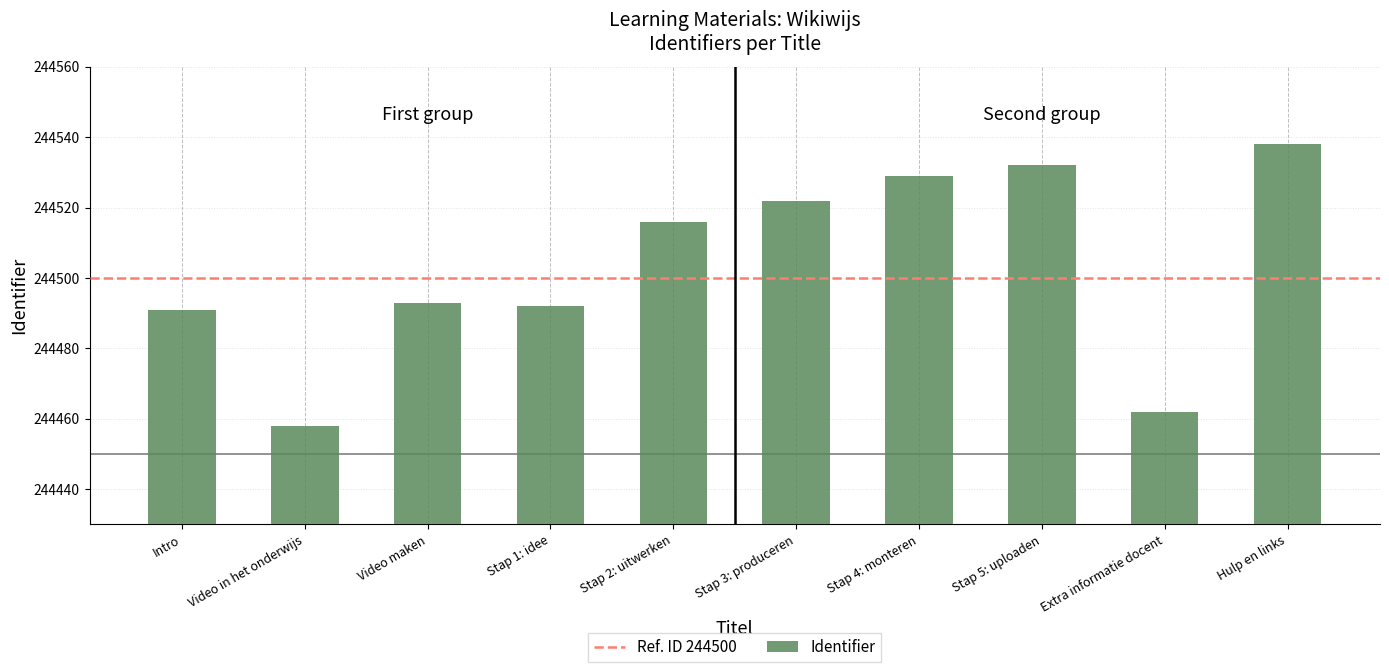

Which has a higher value, Stap 5: uploaden or Stap 2: uitwerken?

Stap 5: uploaden